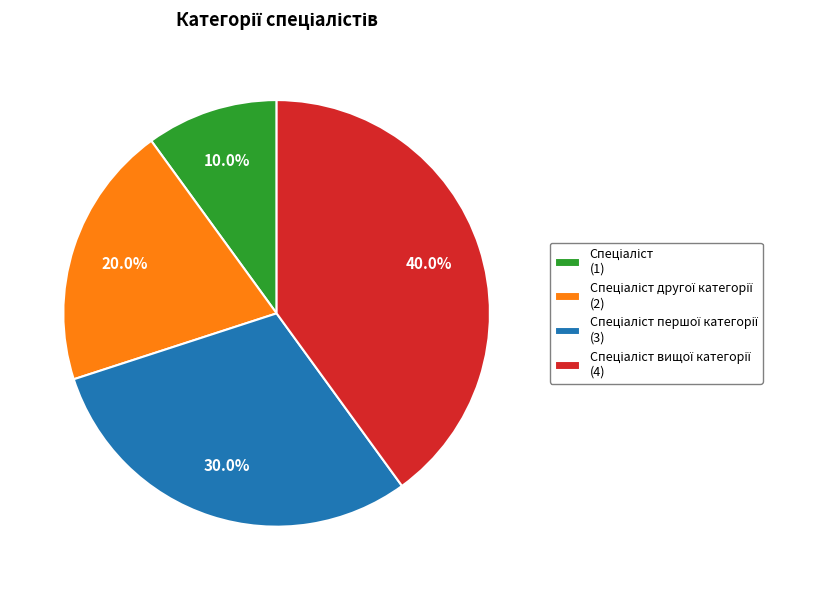

How many segments does this pie chart have?

4